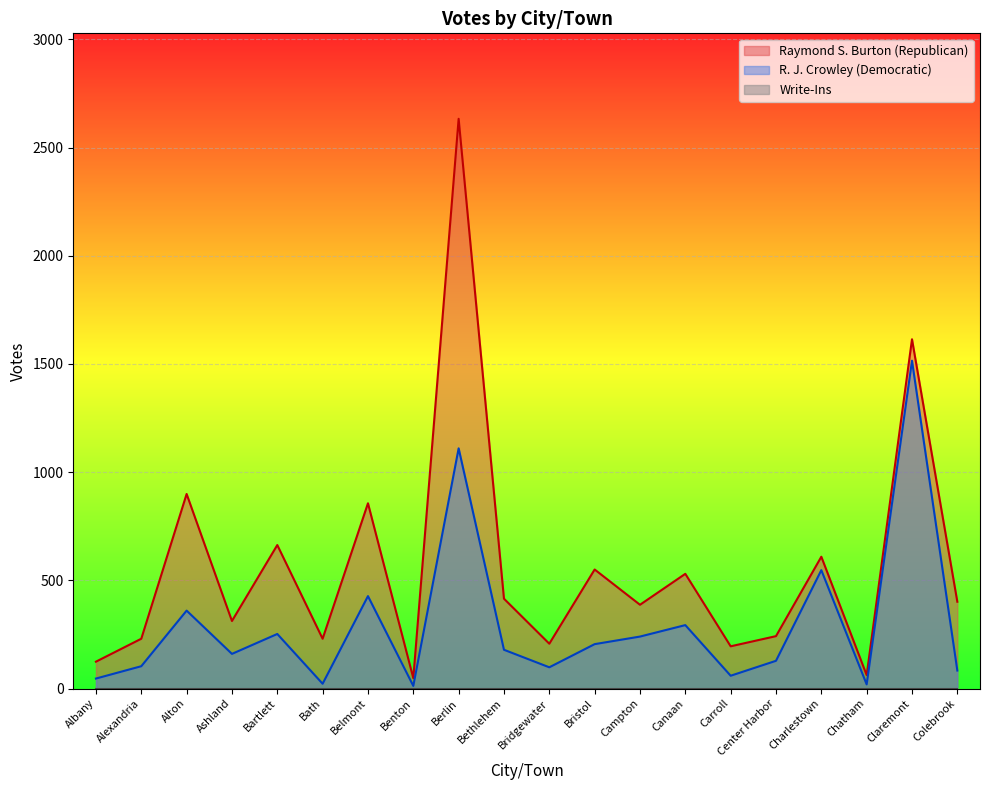

At which category does Raymond S. Burton (Republican) reach its first local peak?

Alton